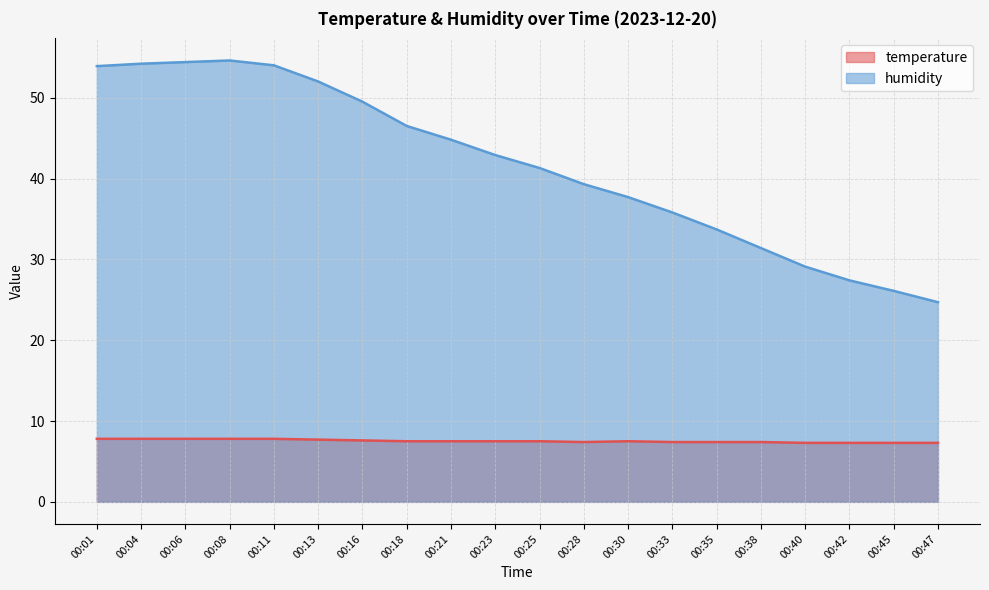

True or false: temperature has a value of 7.4 at 00:38.

True